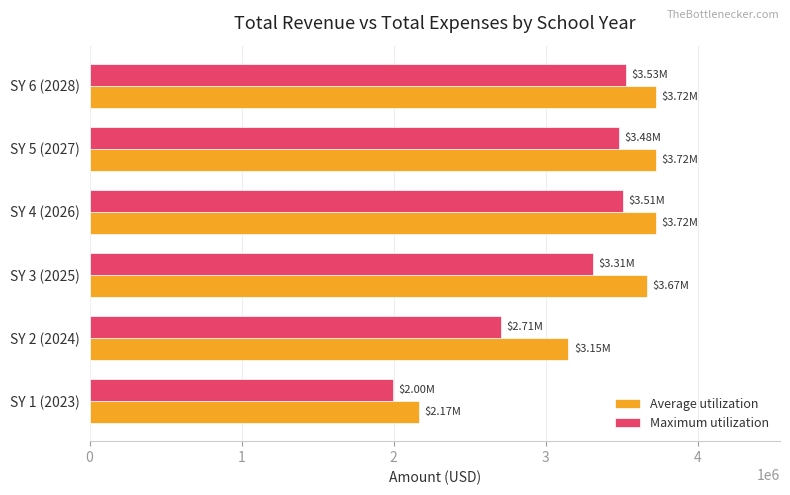

List the series in order of their peak value, highest first.

Average utilization, Maximum utilization